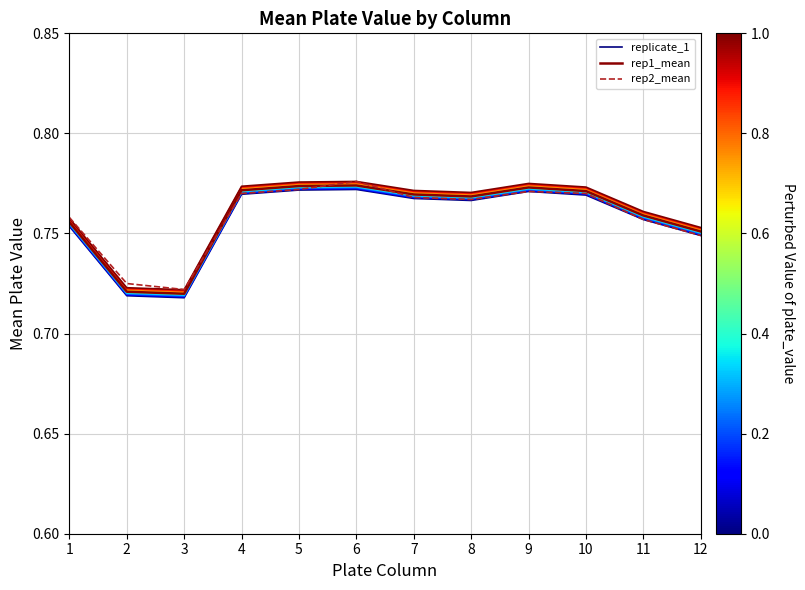

True or false: replicate_1 has more than 0 interior local peaks.

True